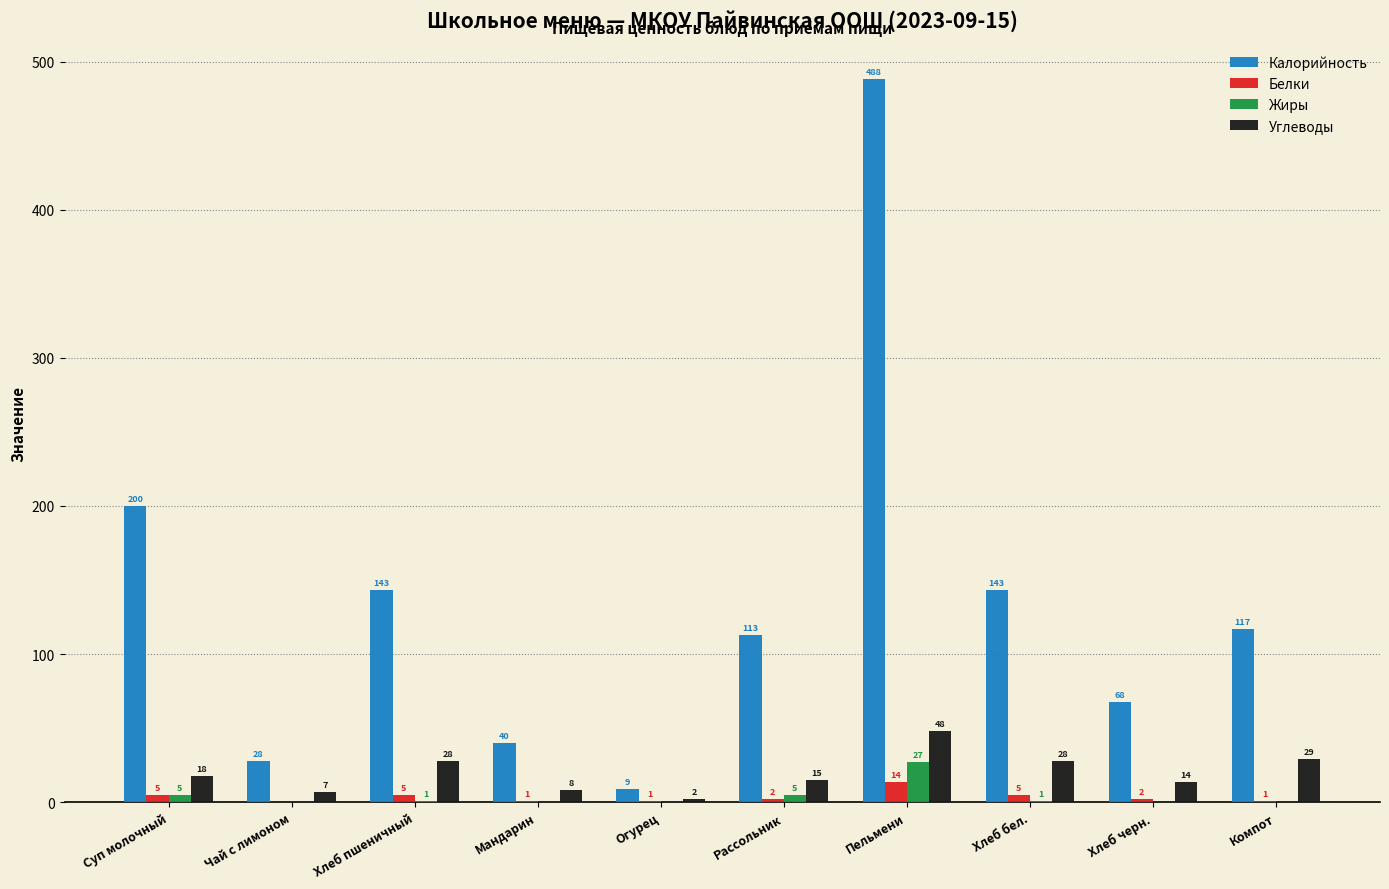

The value of Углеводы at Рассольник is 15. True or false?

True